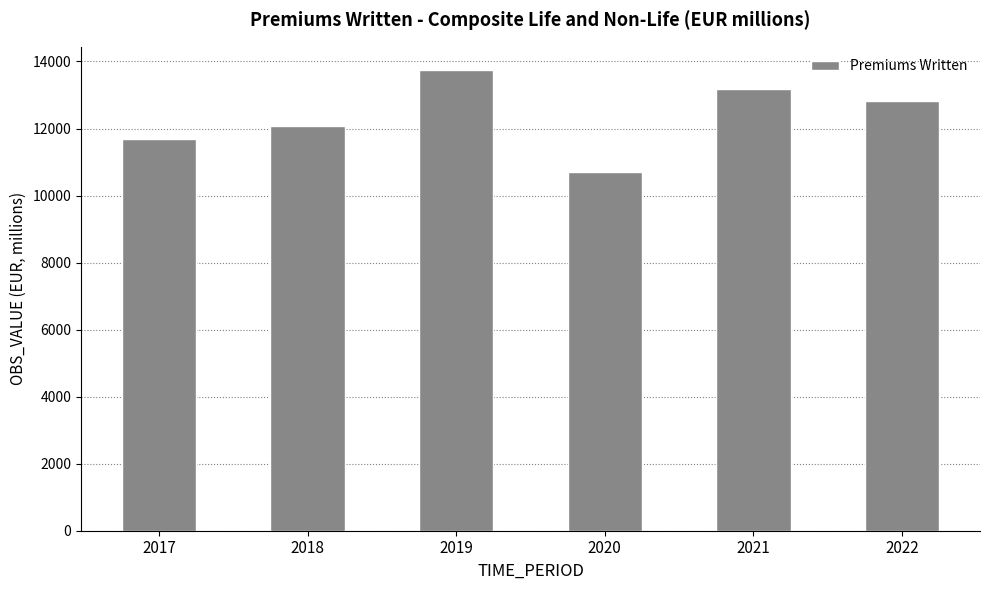

List the labels in order of value, largest first.

2019, 2021, 2022, 2018, 2017, 2020